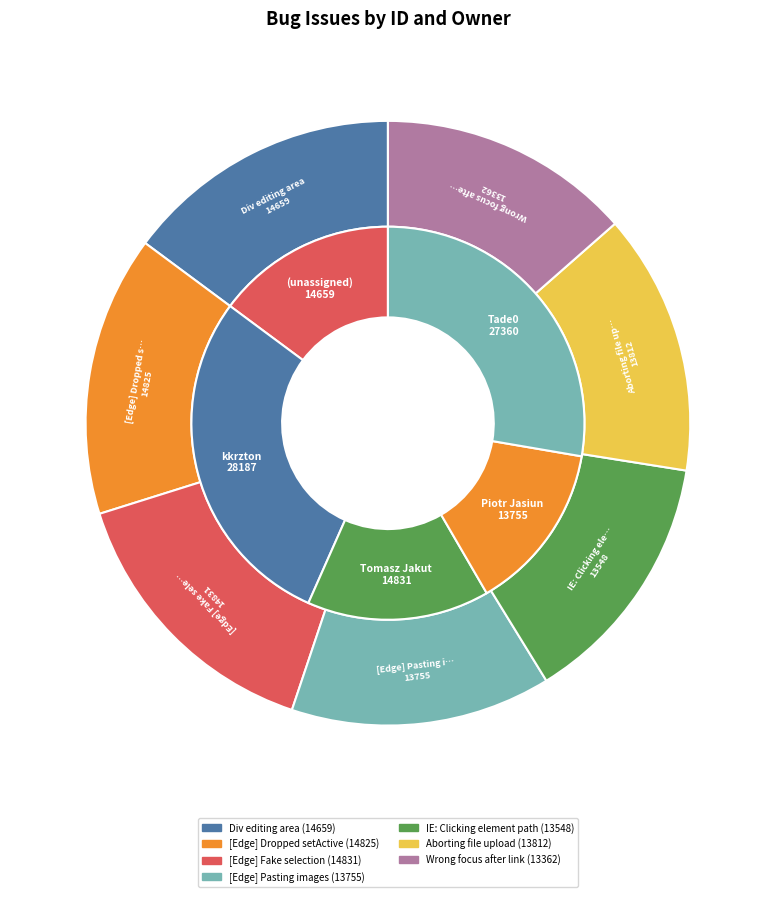

To the nearest percent, what is the average slice percentage?

14%